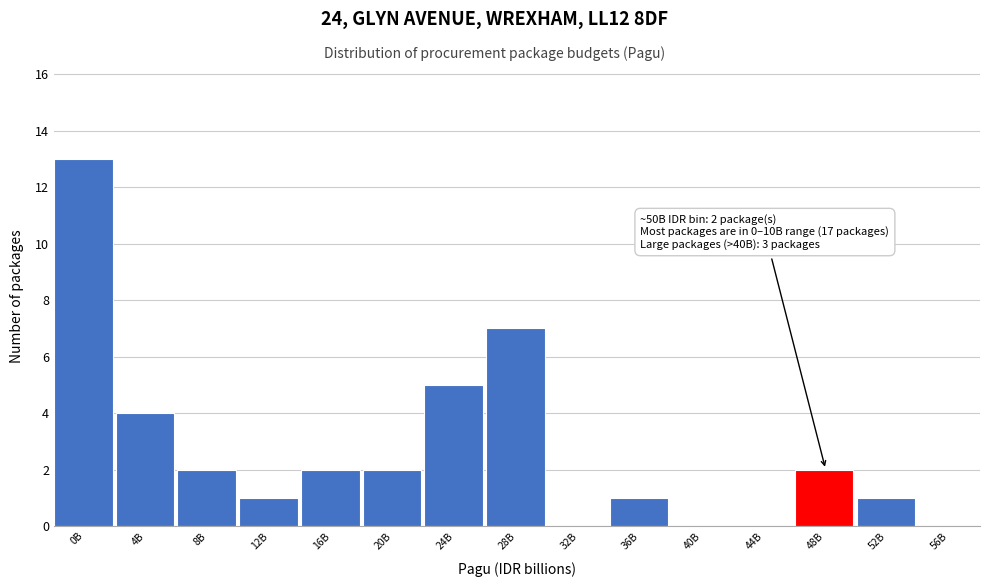

Reading right to left, what are all the values shown in this chart?

56B=0	52B=1	48B=2	44B=0	40B=0	36B=1	32B=0	28B=7	24B=5	20B=2	16B=2	12B=1	8B=2	4B=4	0B=13